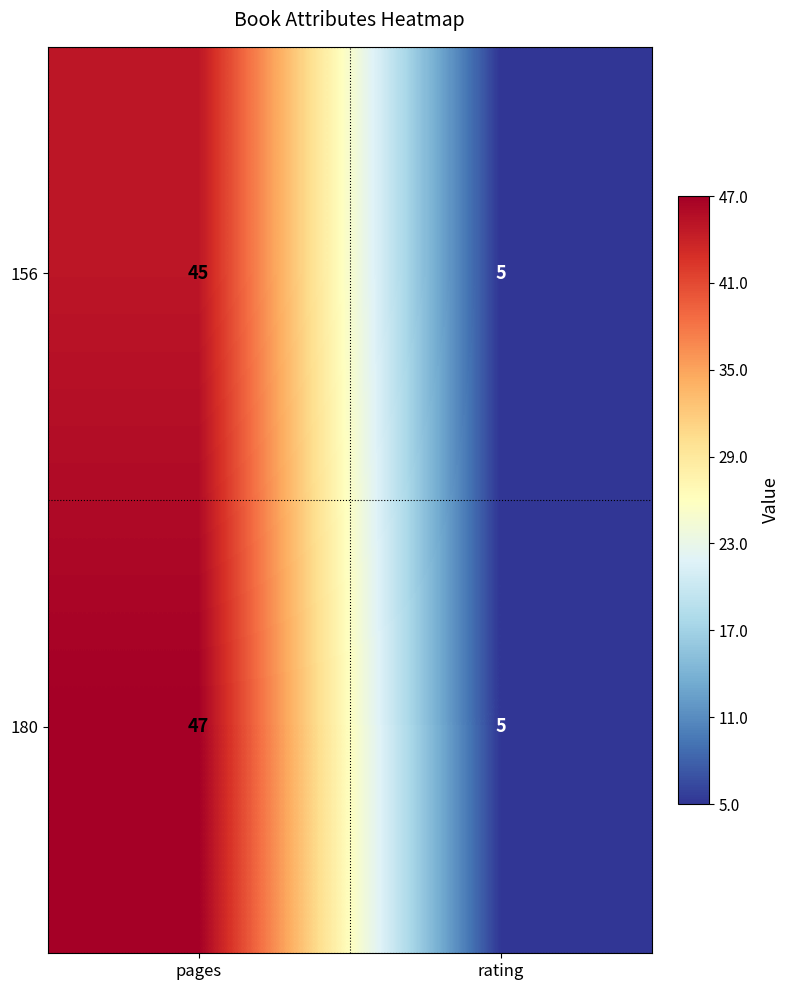

What is the sum of all 156 values?

50